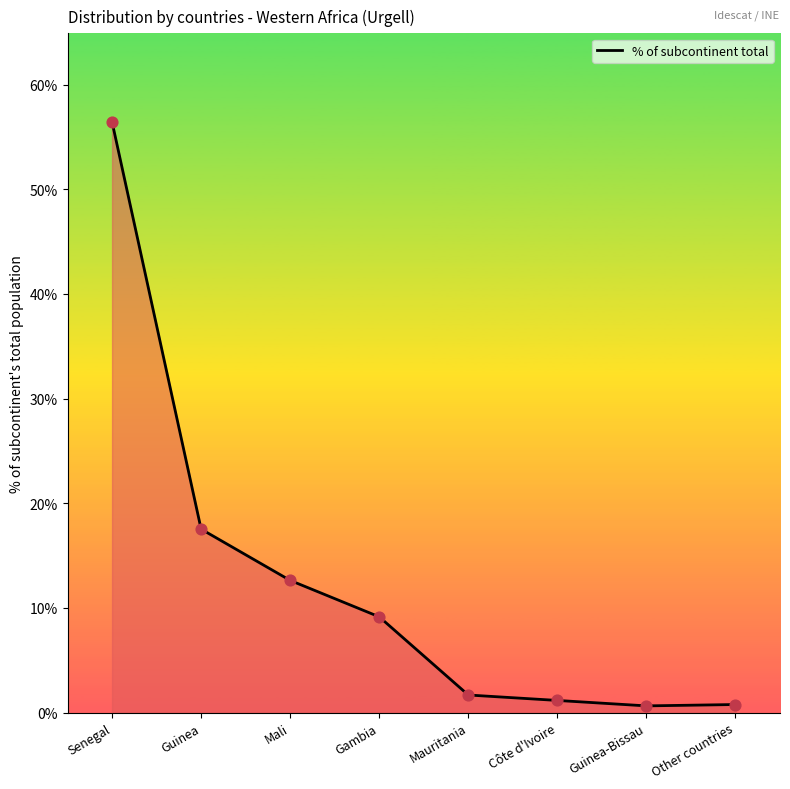

What is the ratio of the value at Guinea to the value at Senegal?

0.3